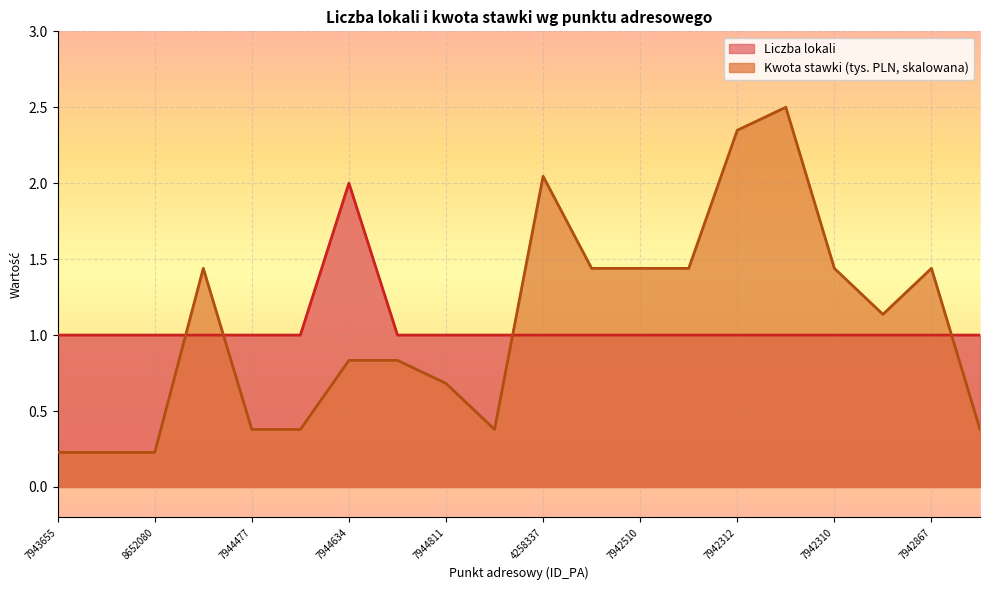

How many series are shown in this chart?

2